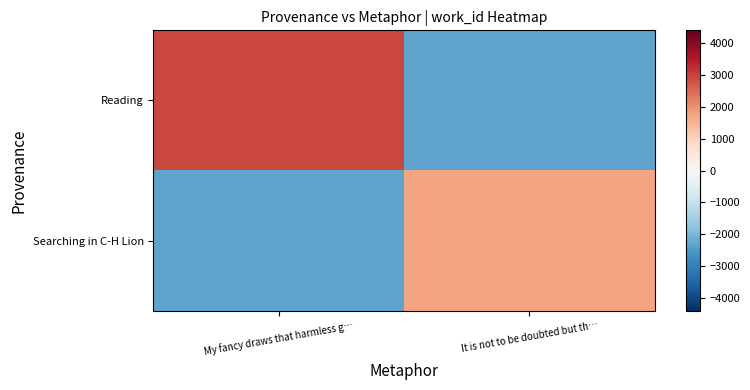

Which has a higher value, My fancy draws that harmless g… or It is not to be doubted but th…?

My fancy draws that harmless g…